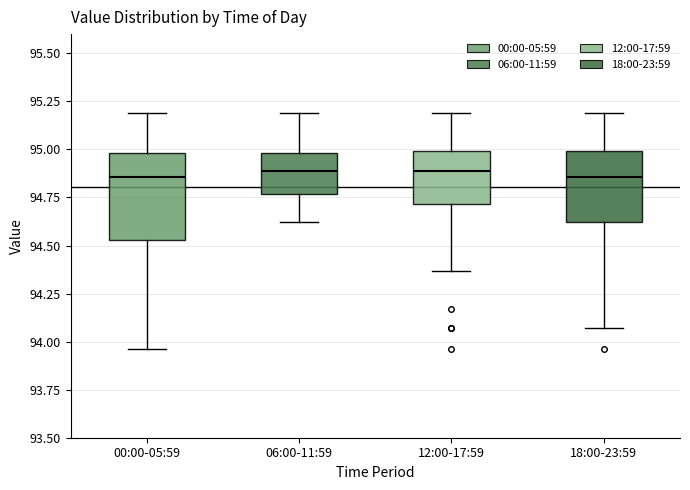

Which box is the tallest, from its lower edge to its upper edge?

00:00-05:59